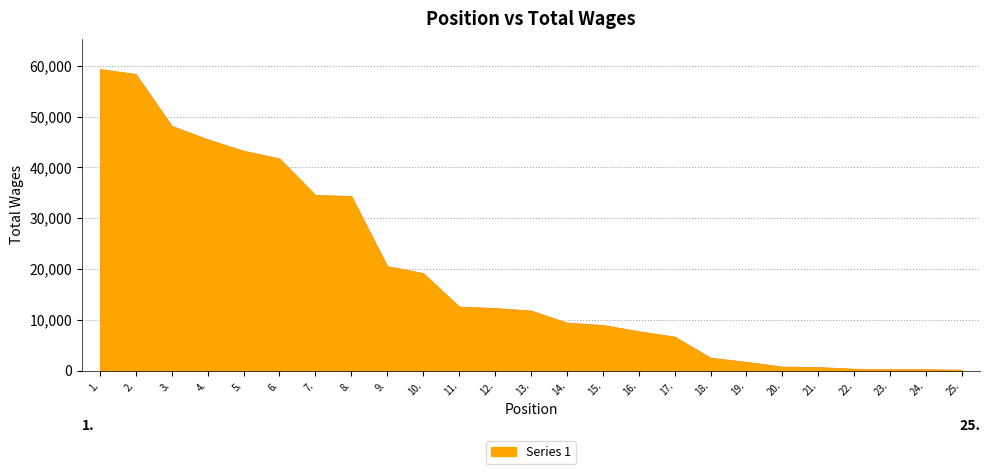

Reading left to right, list all the values displayed in this chart.

59358	58400	48182	45546	43292	41778	34577	34399	20599	19221	12635	12345	11847	9476	9006	7780	6711	2576	1743	818	722	400	300	300	200